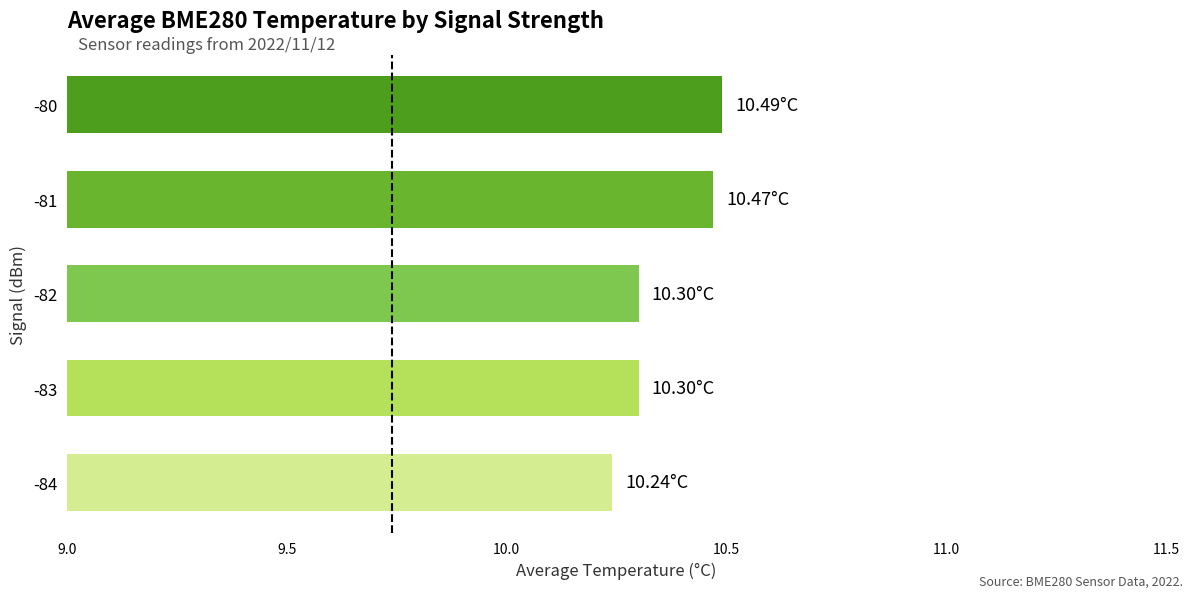

What is the average value?

10.4